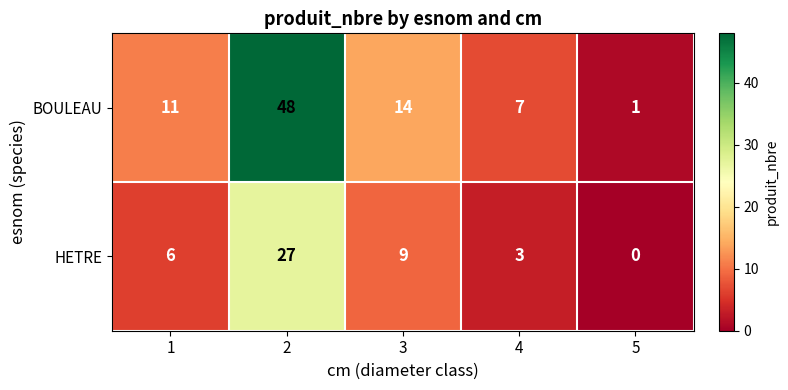

Between 2 and 4, which series saw the biggest shift?

BOULEAU